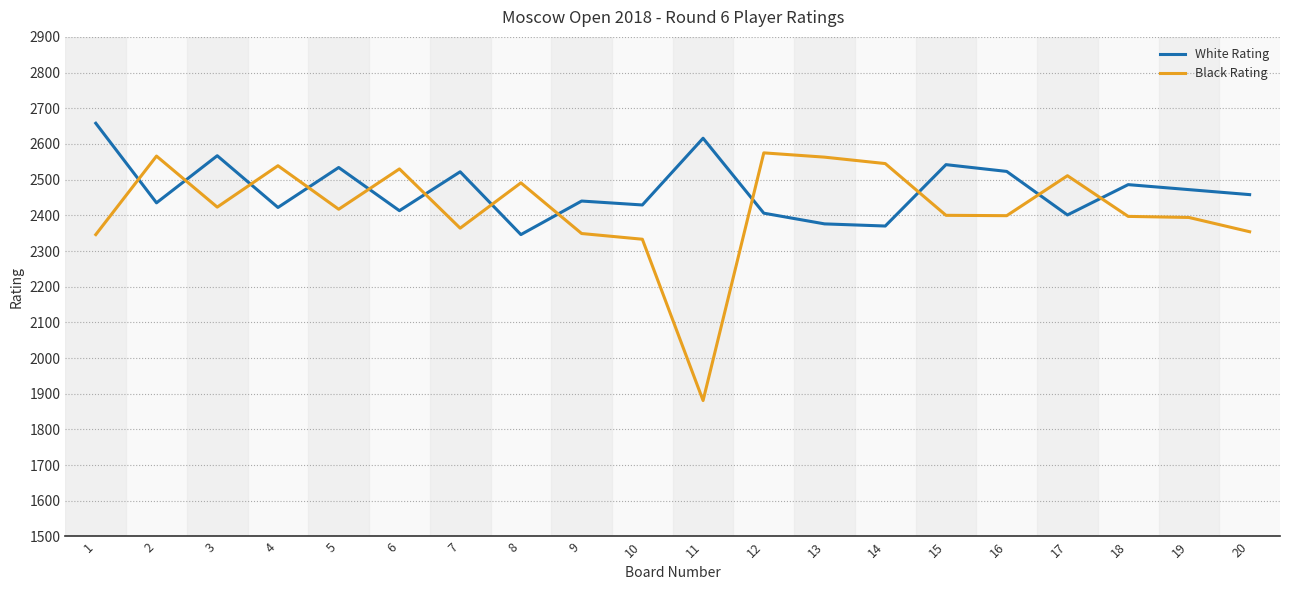

The value of Black Rating at 8 is 2491. True or false?

True